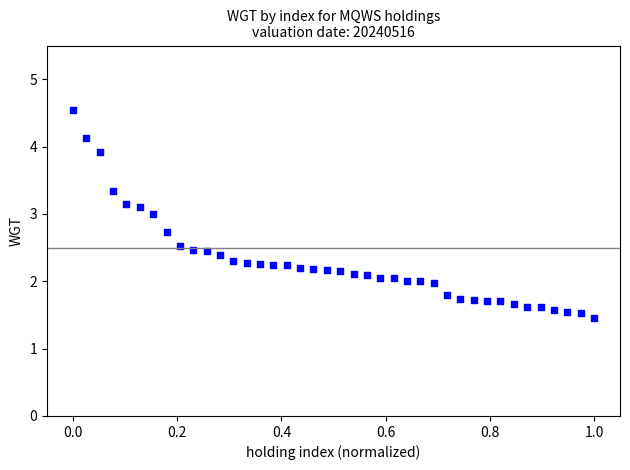

What is the range of X values (max minus min)?

1.0